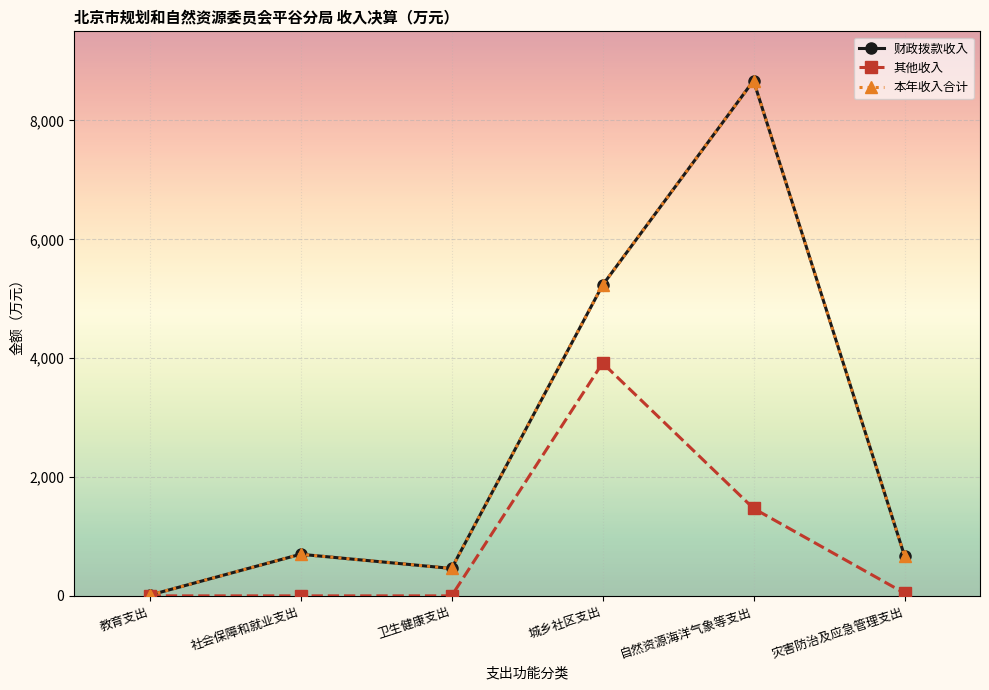

How many interior local peaks does the 财政拨款收入 series have?

2